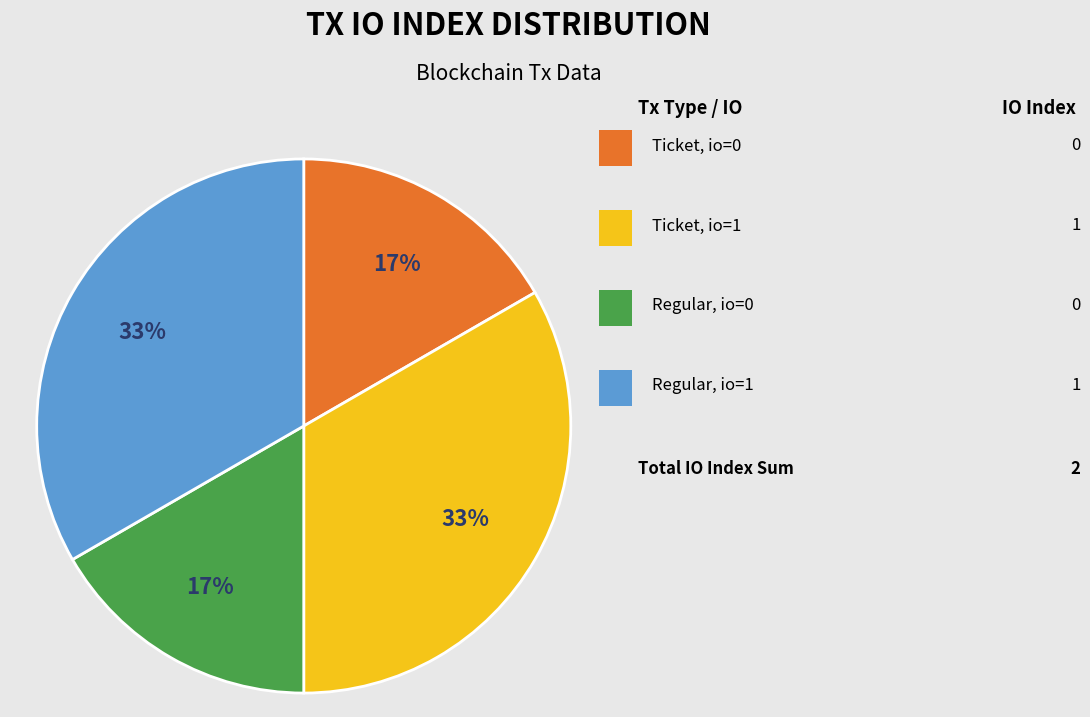

Is there a majority slice in this chart?

No